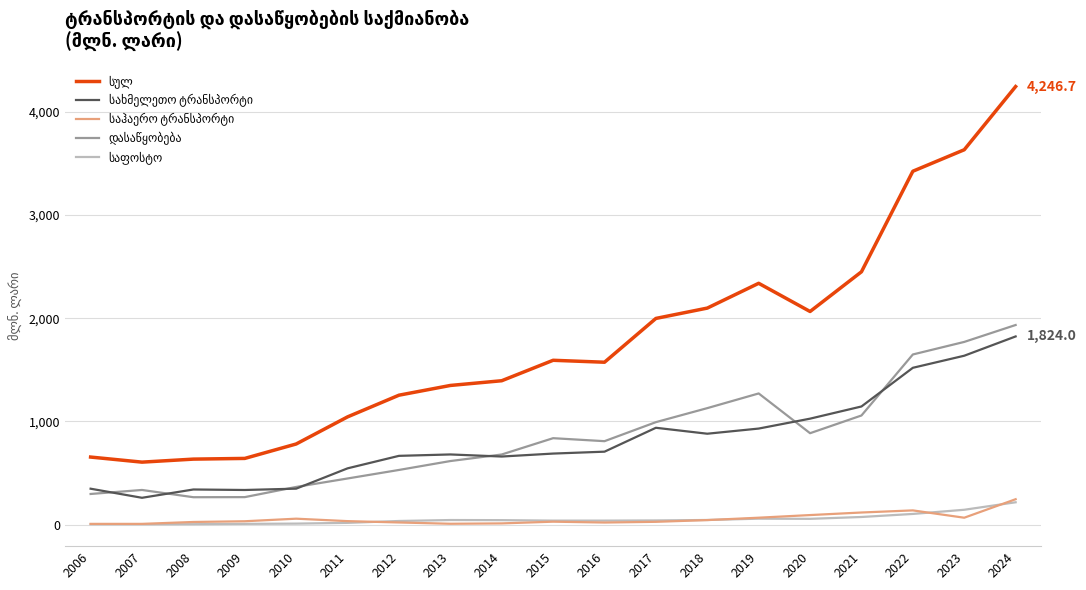

What is the spread (max minus min) of values at 2020?

2010.1